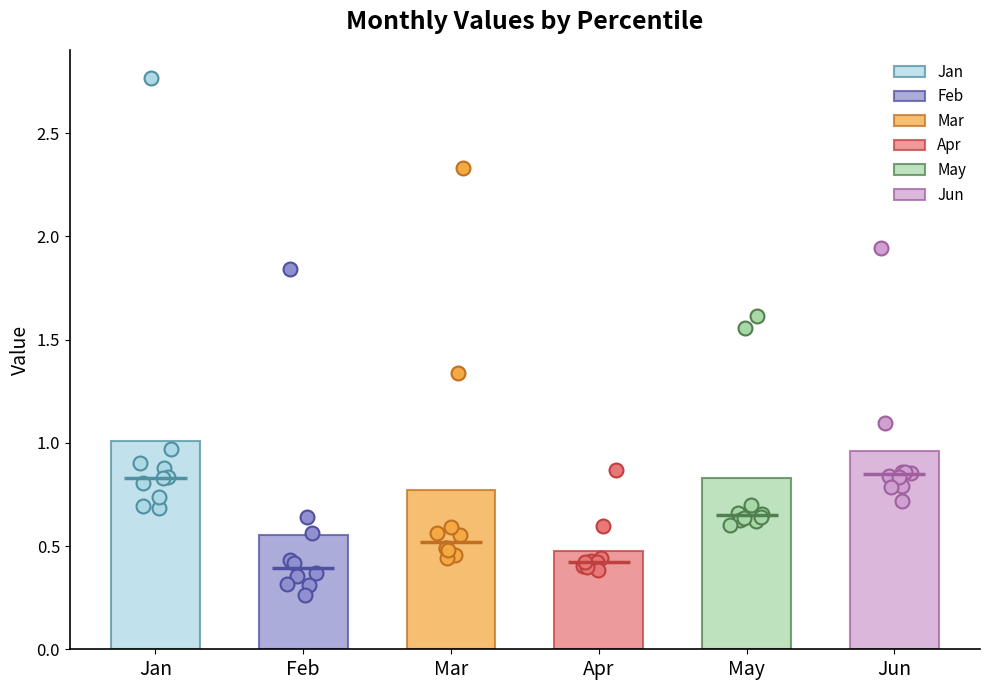

Which series has the largest Y range (max minus min)?

Jan